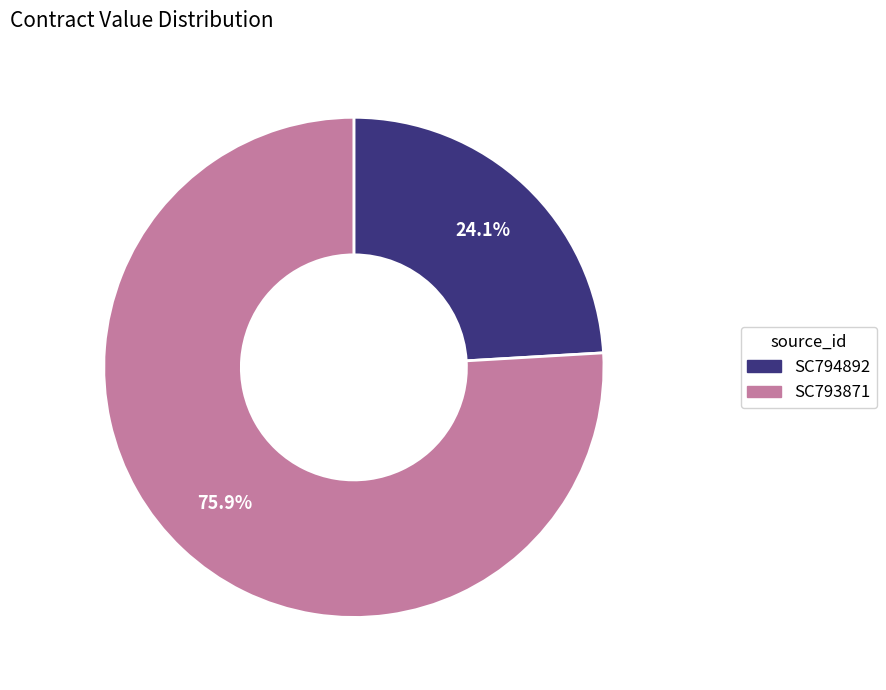

Which slice is the smallest?

SC794892